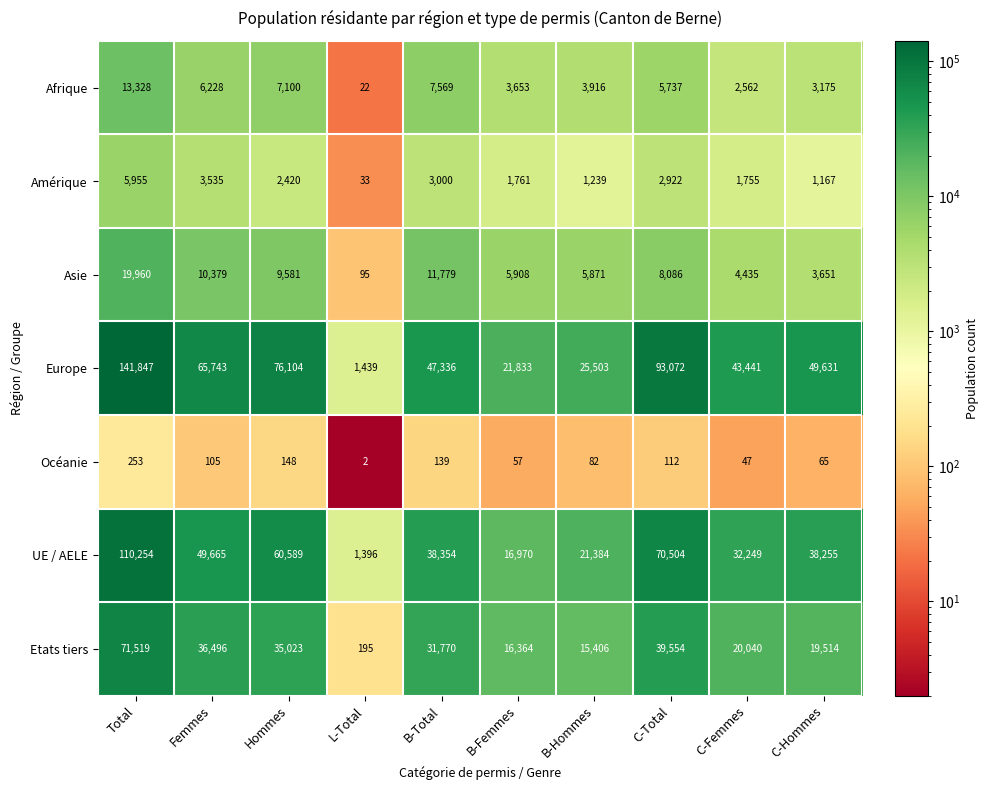

Which category has the highest value across all series?

Total